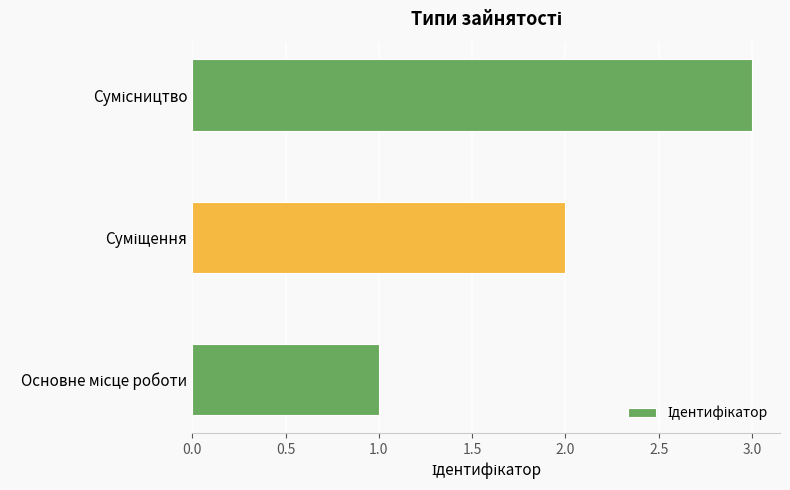

What is the smallest value displayed?

1